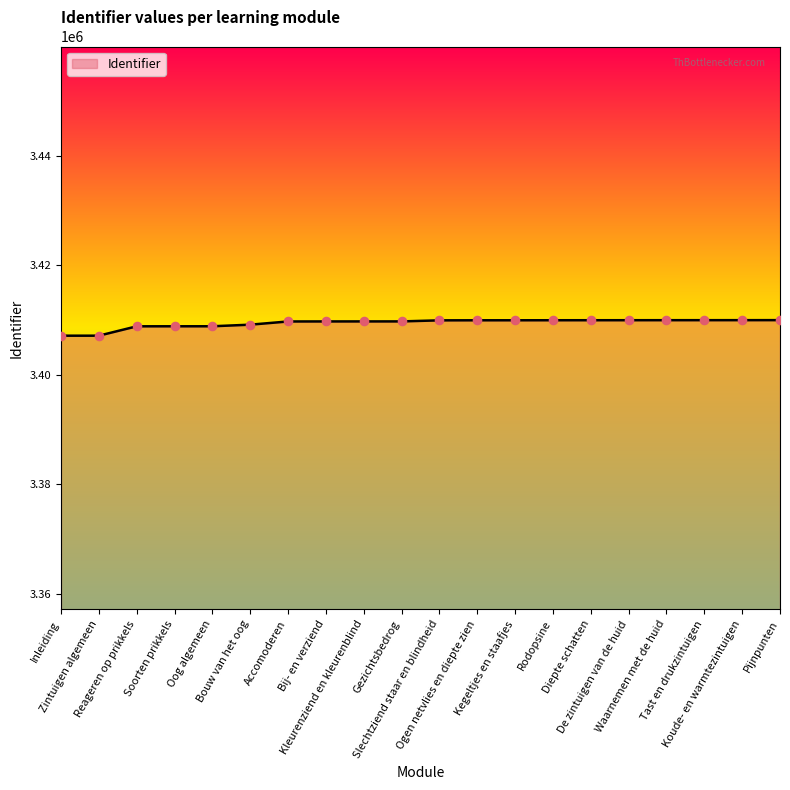

Between Inleiding and Diepte schatten, which is larger?

Diepte schatten